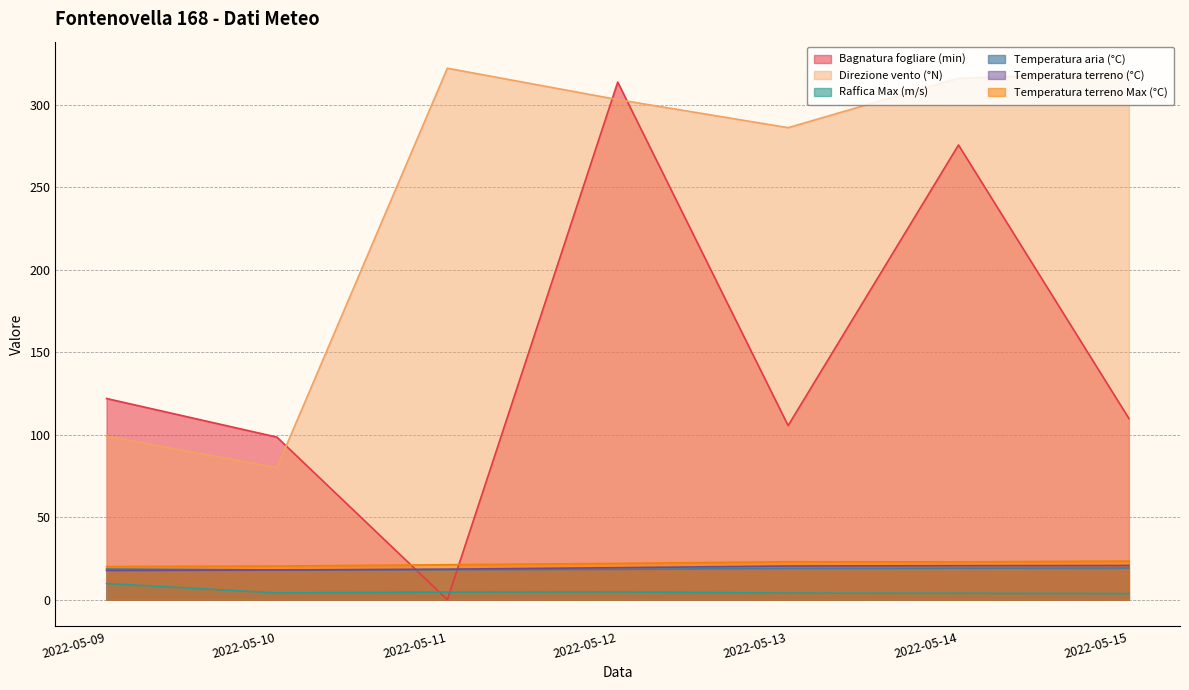

Count the number of data series in this chart.

6